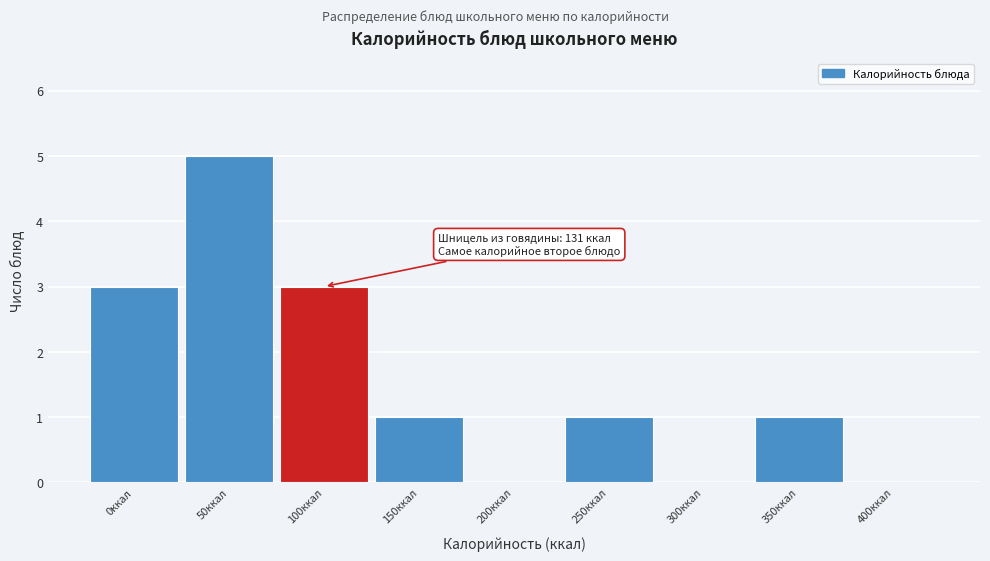

Reading right to left, extract all data points from this chart.

400ккал=0	350ккал=1	300ккал=0	250ккал=1	200ккал=0	150ккал=1	100ккал=3	50ккал=5	0ккал=3